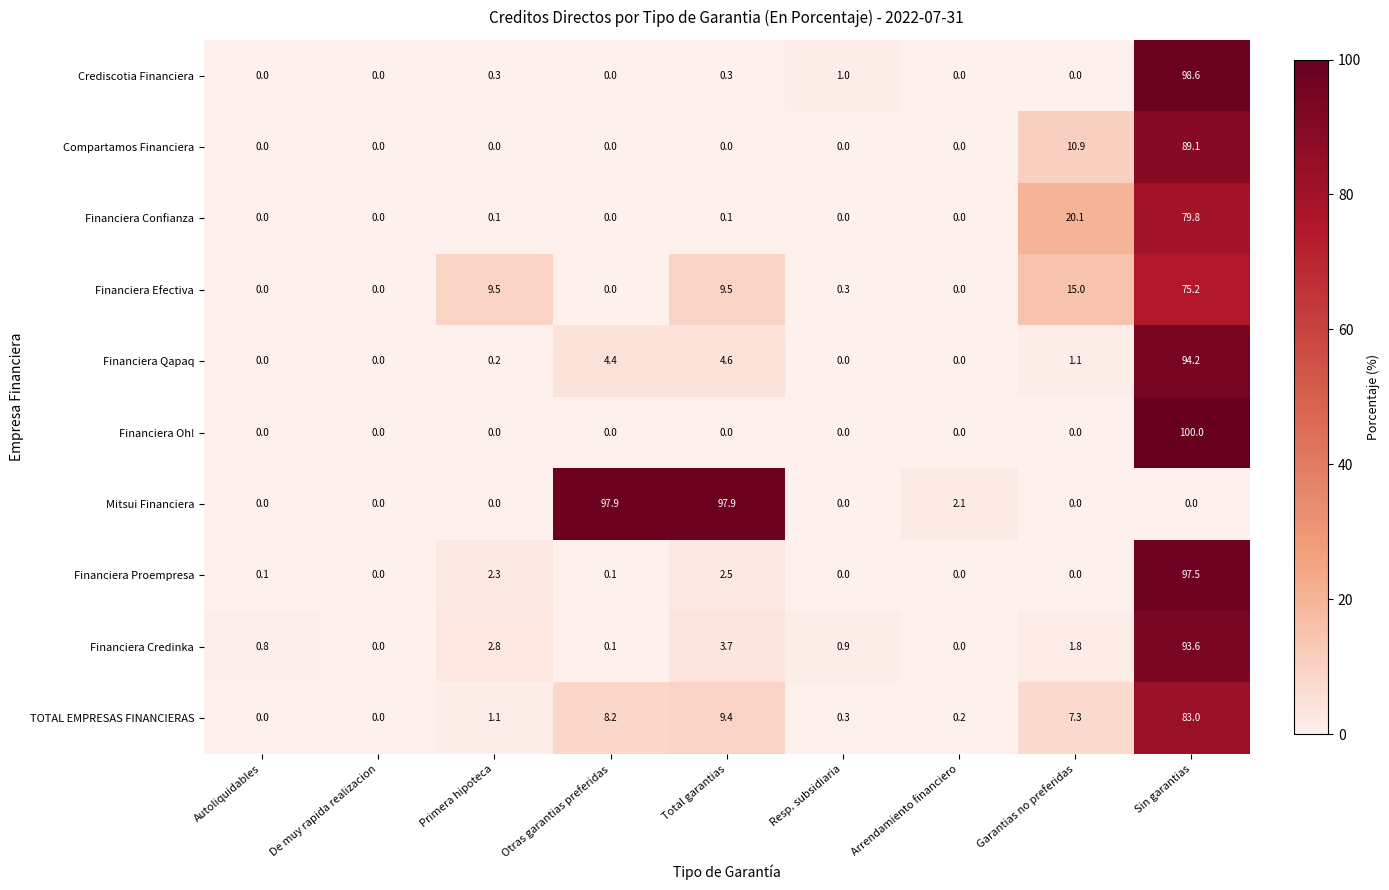

Which series changed the most between Otras garantias preferidas and Resp. subsidiaria?

Mitsui Financiera